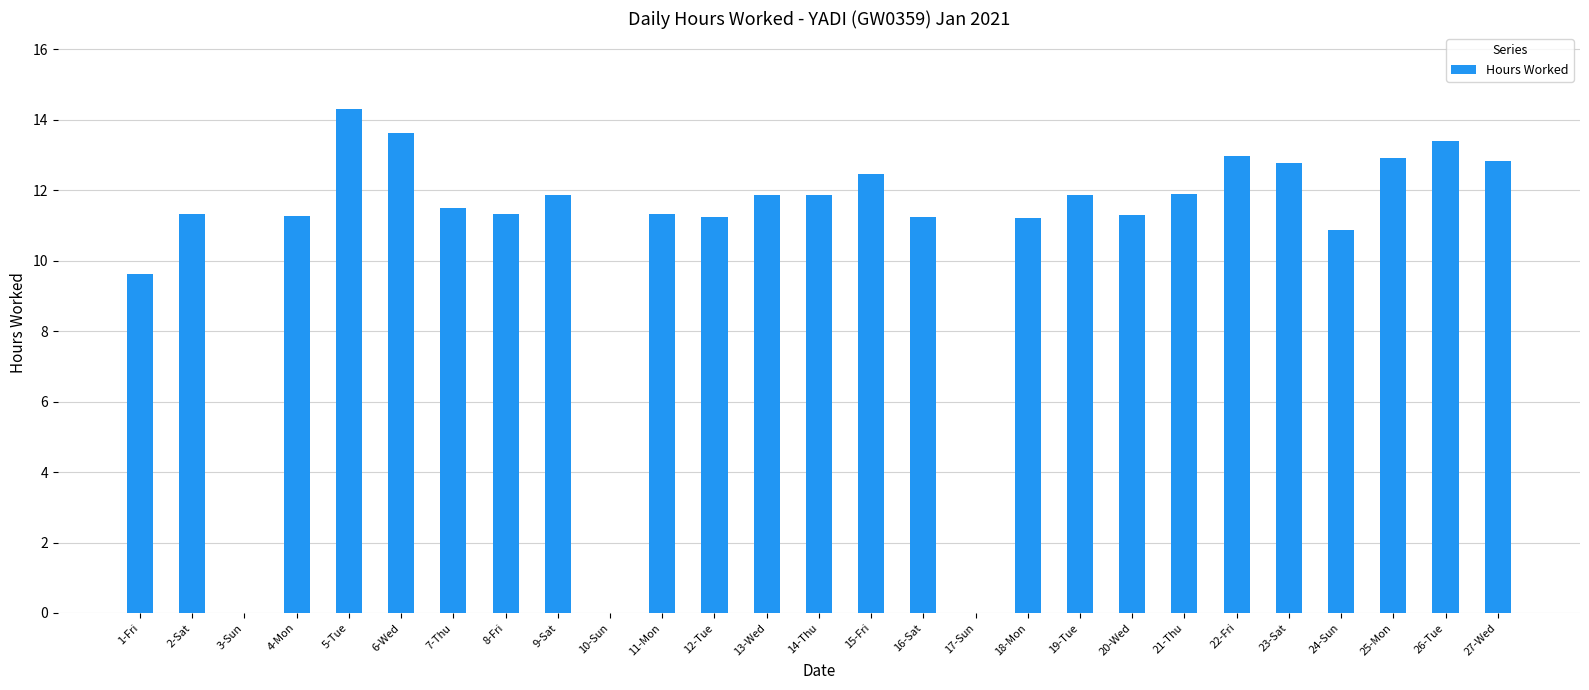

What is the maximum value shown in the chart?

14.3